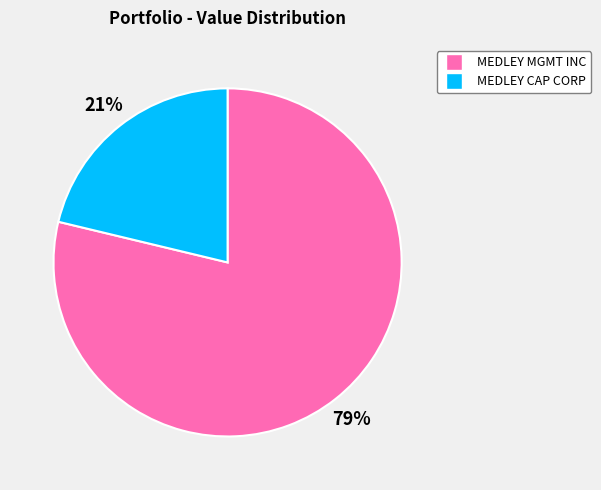

To the nearest percent, what is the combined percentage of MEDLEY MGMT INC and MEDLEY CAP CORP?

100%